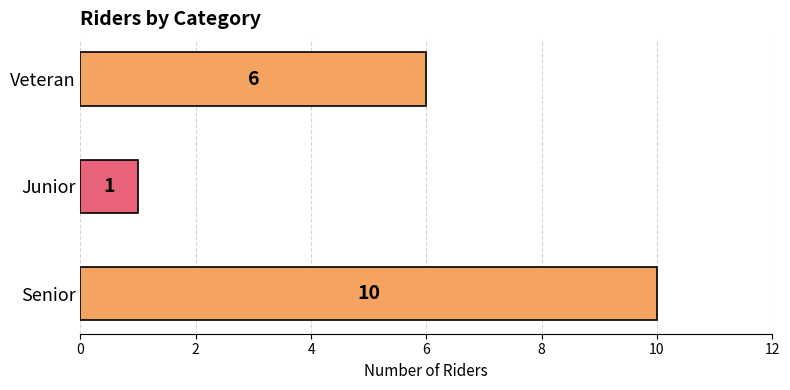

List the labels in order of value, smallest first.

Junior, Veteran, Senior